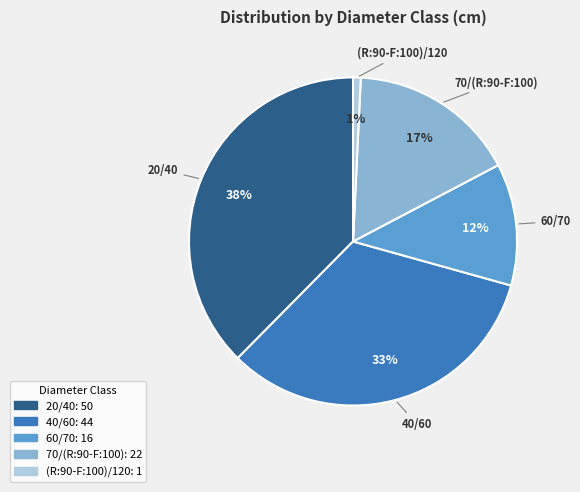

Rank the categories by value from highest to lowest.

20/40, 40/60, 70/(R:90-F:100), 60/70, (R:90-F:100)/120